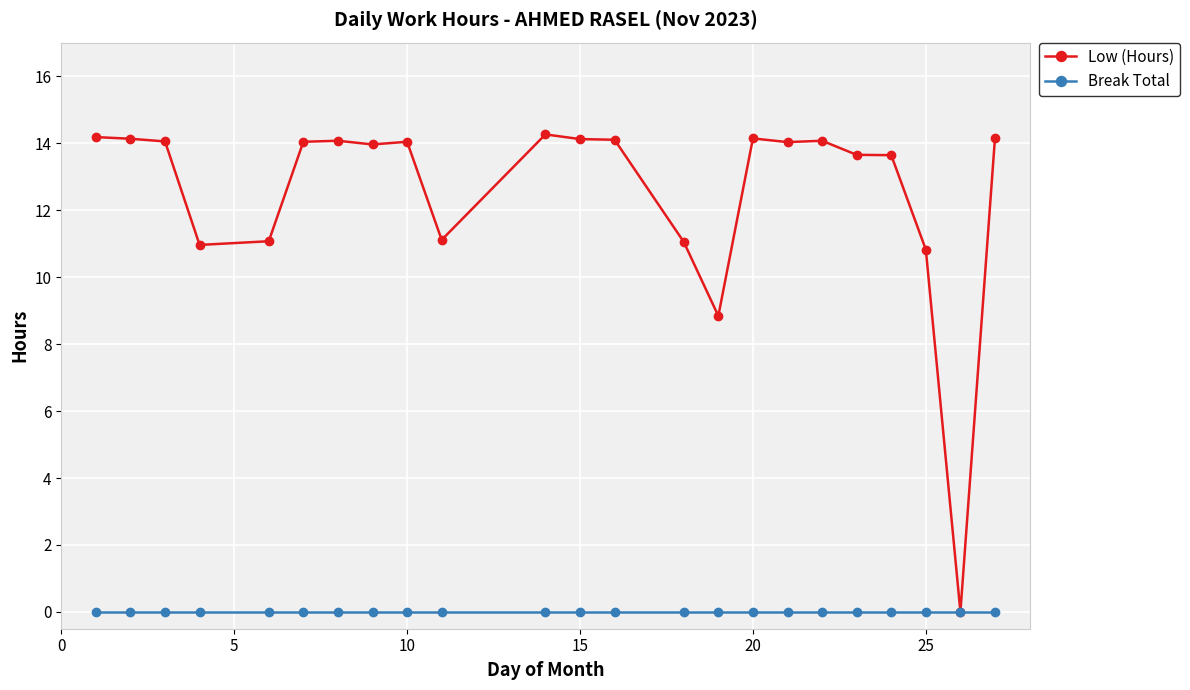

Rank the series by their average value, from lowest to highest.

Break Total, Low (Hours)